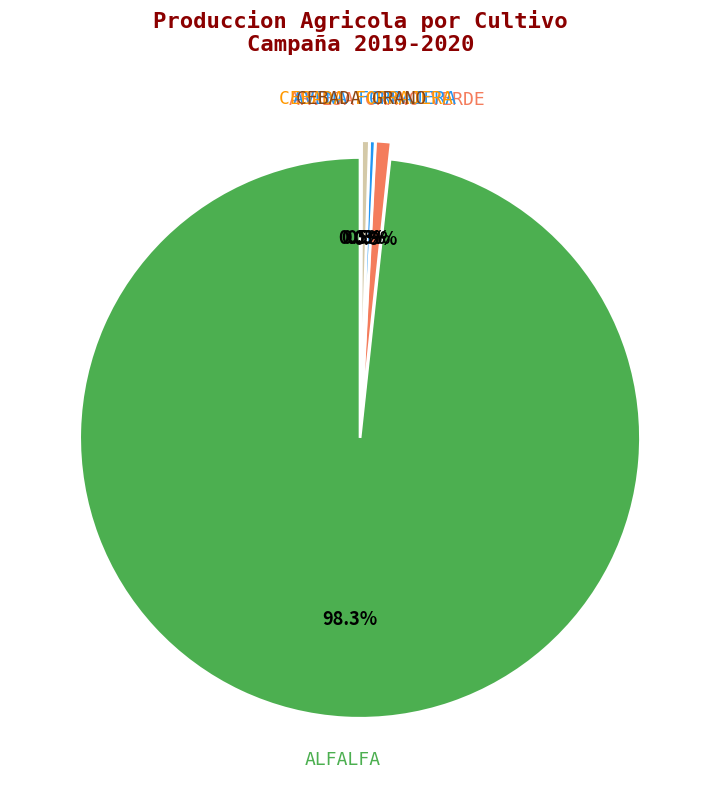

The ALFALFA slice represents 99% of the pie. True or false?

False